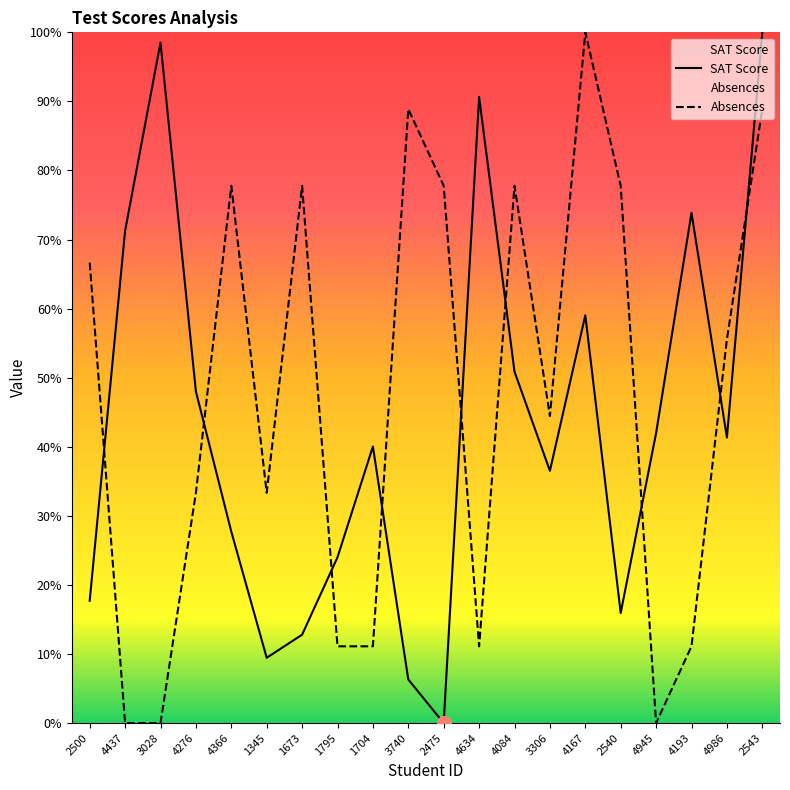

What is the sum of all SAT Score values?

866.0